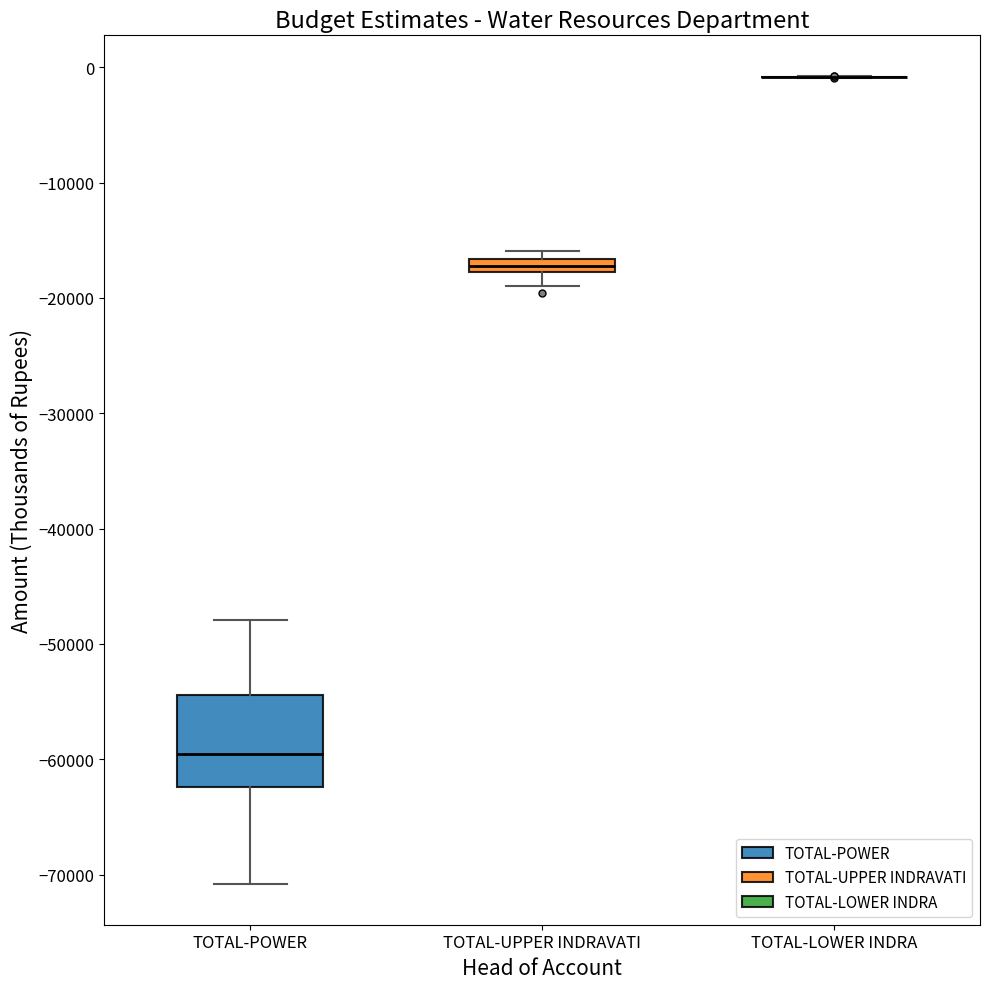

Comparing the boxes themselves (not the whiskers), which one is the tallest?

TOTAL-POWER